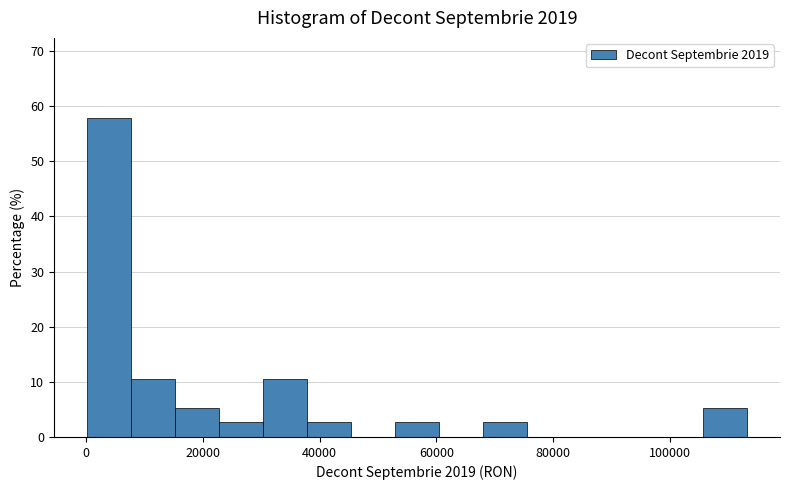

Read against the x-axis, roughly where is the centre of the tallest bar?

4000